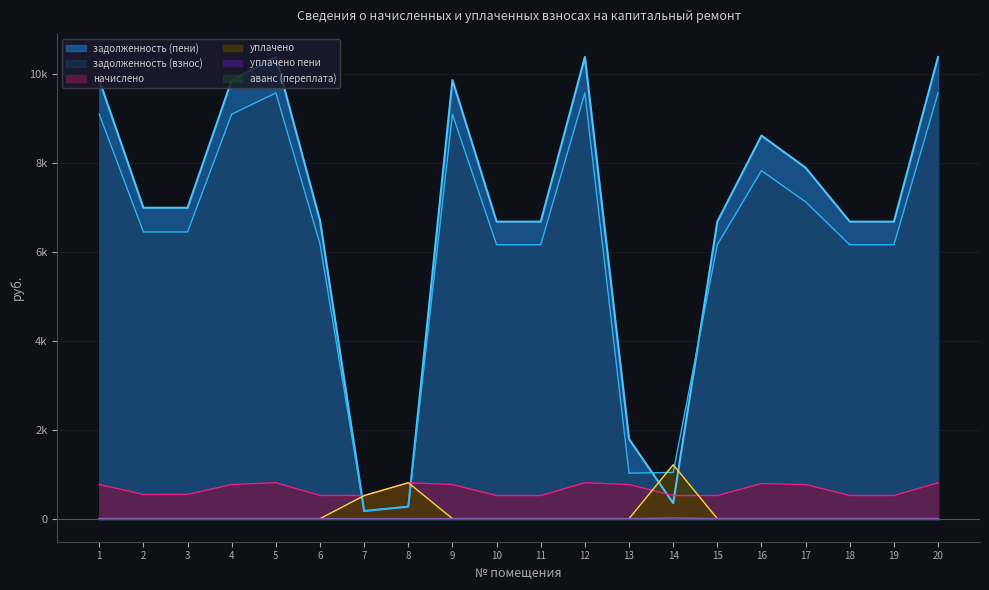

At how many categories does at least one series exceed 8693?

6